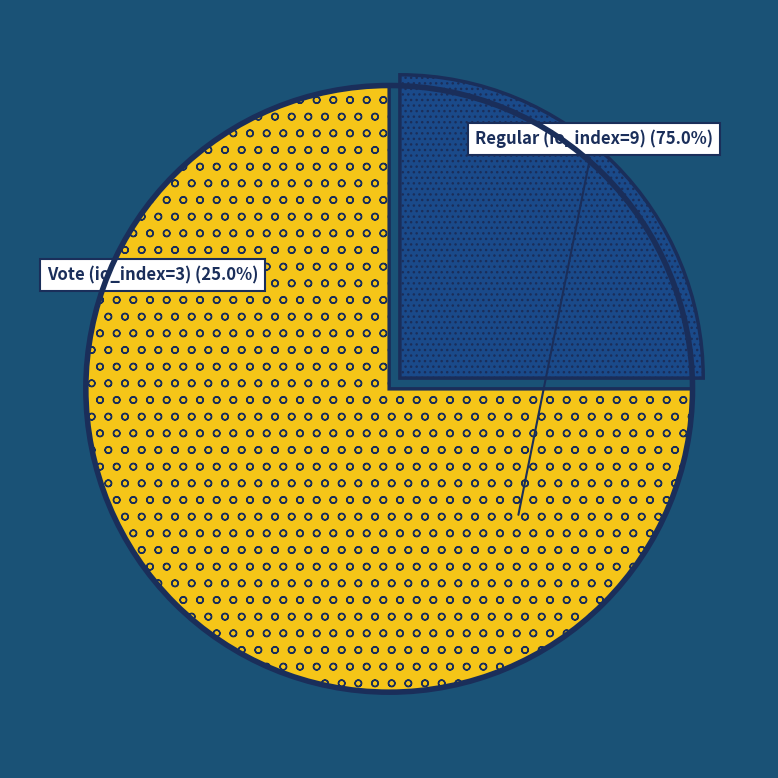

Count the number of slices in the pie.

2